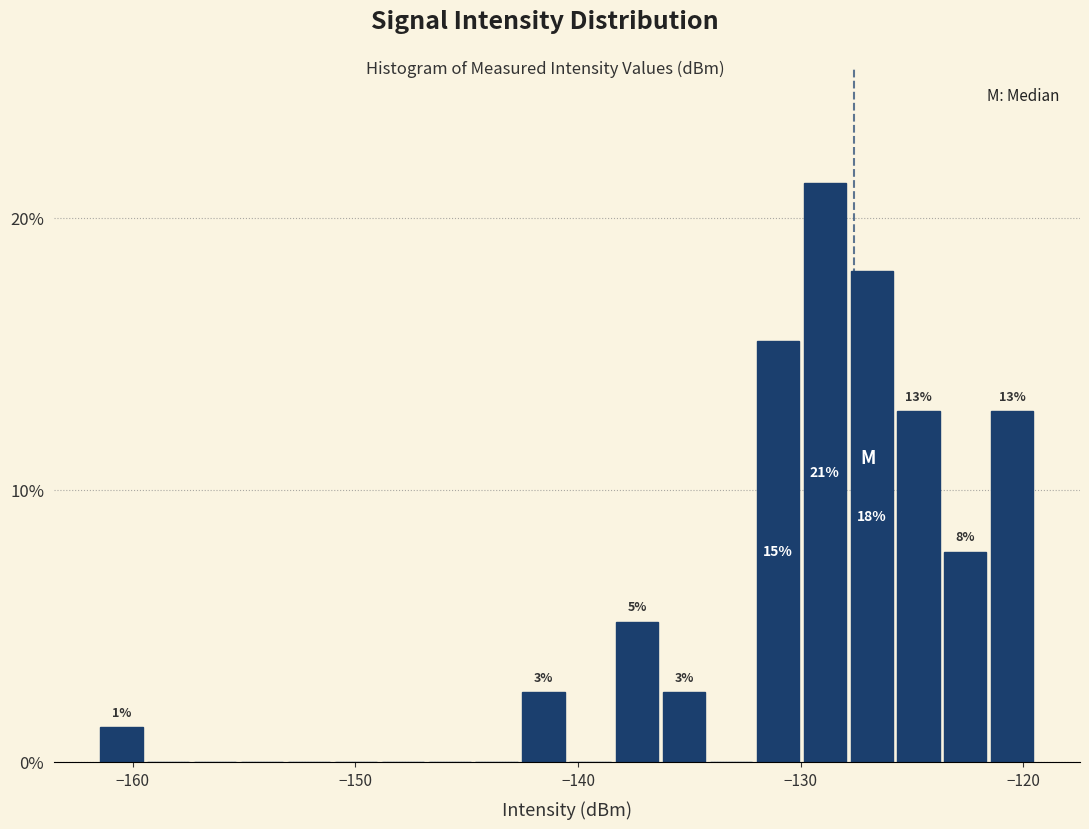

Around what value on the x-axis is the tallest bar? Give the approximate position of its centre, as read against the axis.

-129